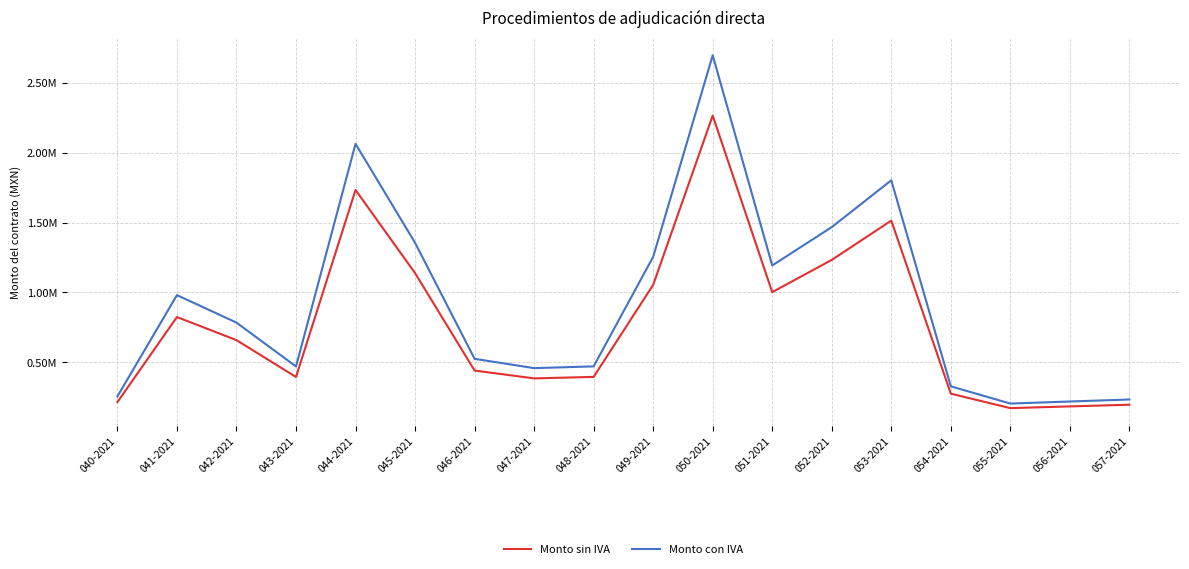

Reading right to left, what are all the values shown in this chart?

Monto sin IVA: 196253.6	184260.3	171888.6	275384.7	1514032.9	1232669.4	1001917.7	2265533.5	1054173.8	395397.7	384751.0	440770.9	1138269.7	1733186.2	394747.3	658500.2	823733.9	215039.3
Monto con IVA: 233635.2	219357.5	204629.3	327838.9	1802420.1	1467463.6	1192759.1	2697063.7	1254968.8	470711.6	458036.9	524727.2	1355083.0	2063316.9	469937.2	783928.8	980635.6	255999.1